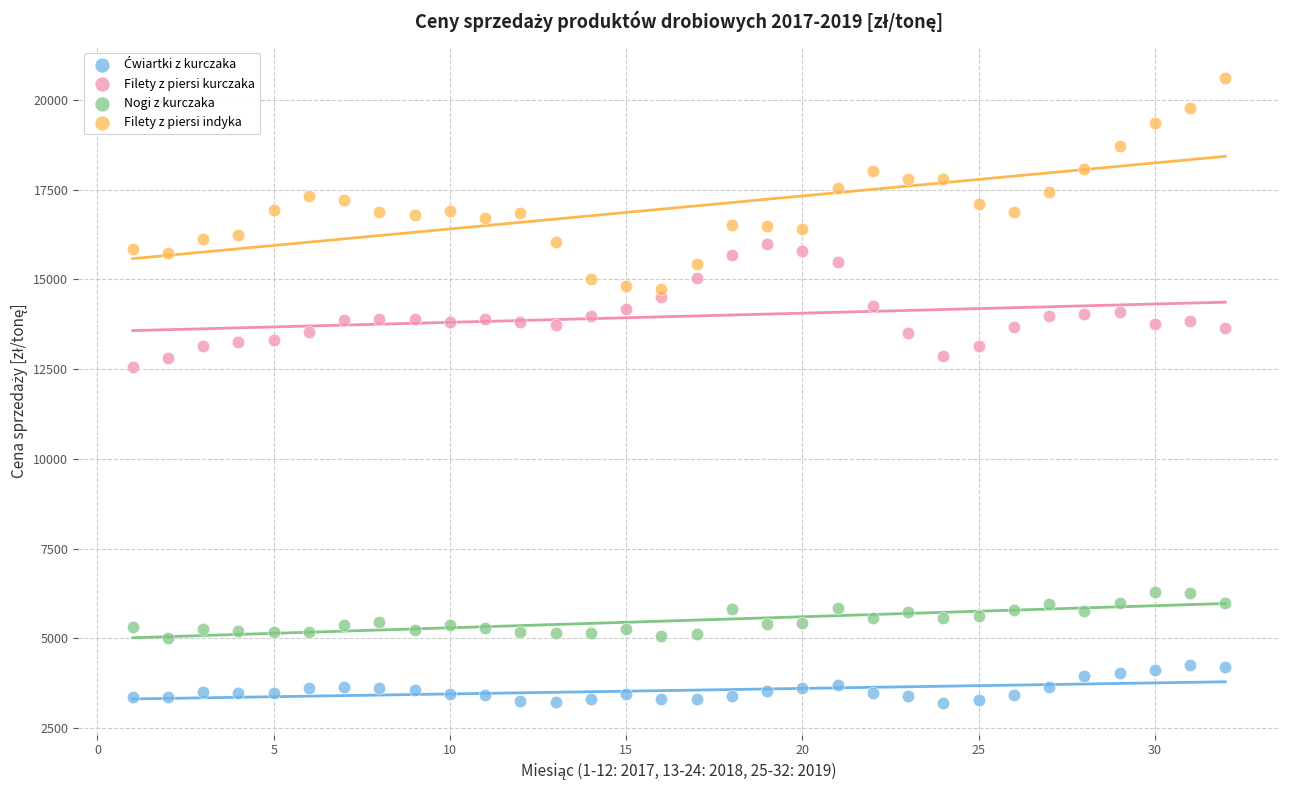

Across all series, what Y value is closest to 11895?

12559.2